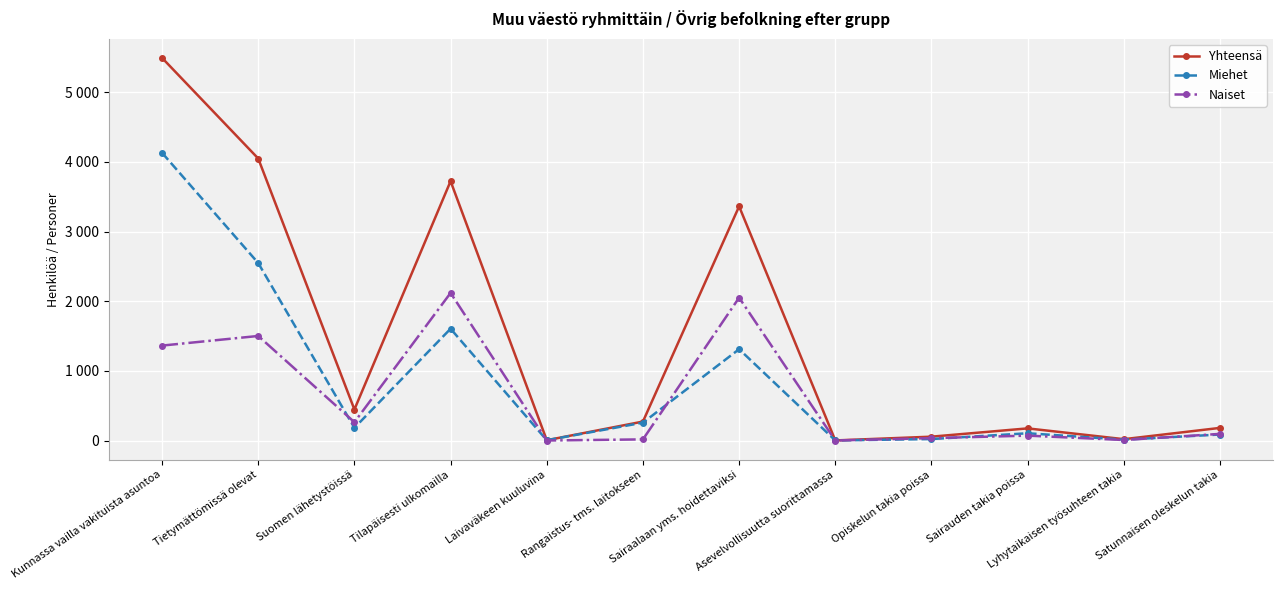

What is the label of the 8th point from the right?

Laivaväkeen kuuluvina